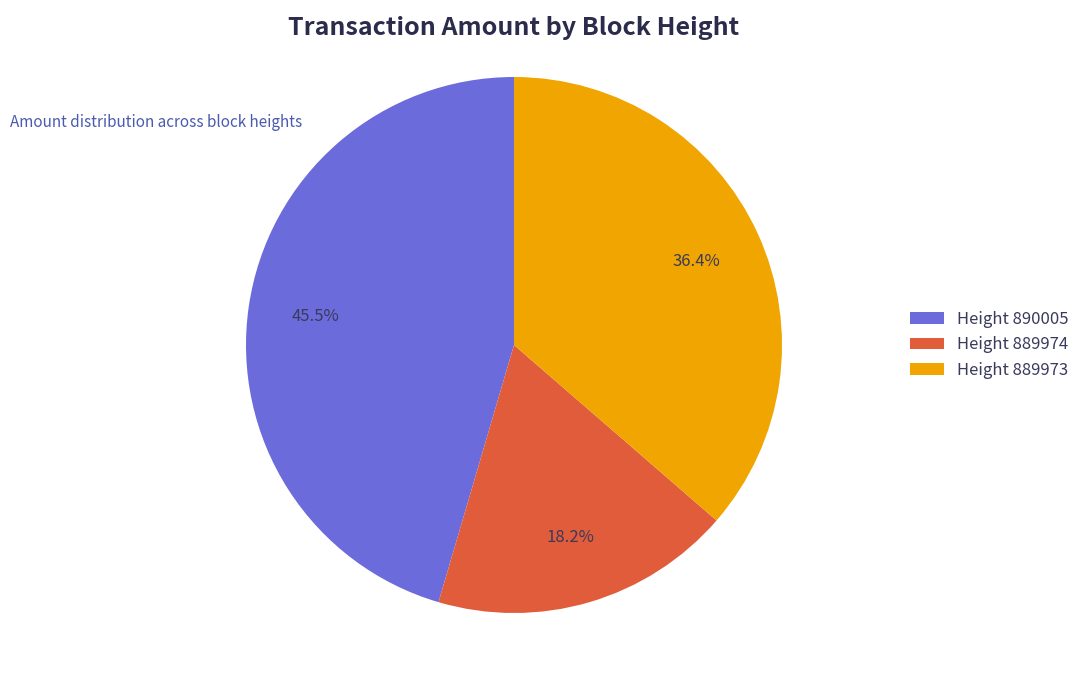

What is the ratio of the value at Height 889973 to the value at Height 889974?

2.0